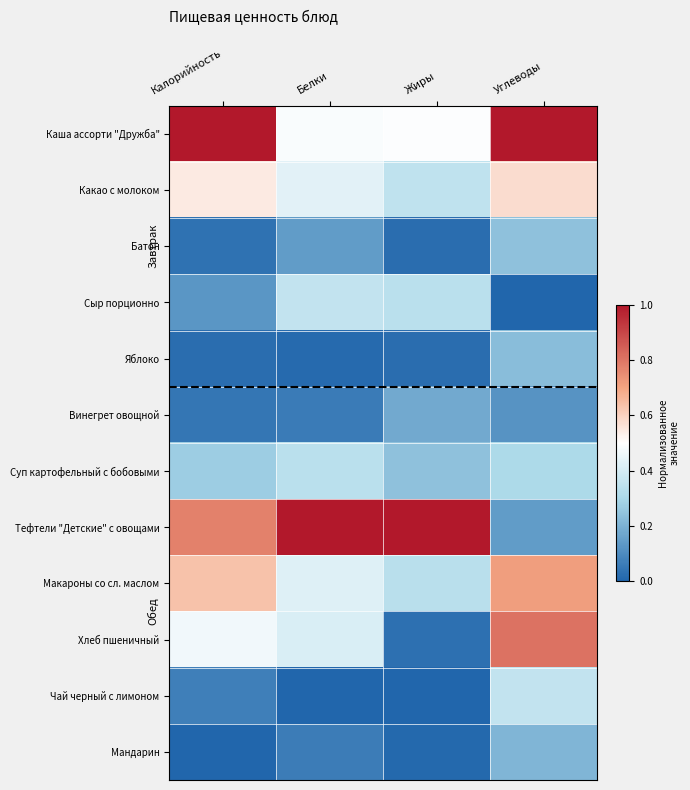

Reading left to right, what are all the values shown in this chart?

Каша ассорти "Дружба": Калорийность=1.0	Белки=0.5	Жиры=0.5	Углеводы=1.0
Какао с молоком: Калорийность=0.5	Белки=0.4	Жиры=0.3	Углеводы=0.6
Батон: Калорийность=0.0	Белки=0.1	Жиры=0.0	Углеводы=0.2
Сыр порционно: Калорийность=0.1	Белки=0.4	Жиры=0.3	Углеводы=0.0
Яблоко: Калорийность=0.0	Белки=0.0	Жиры=0.0	Углеводы=0.2
Винегрет овощной: Калорийность=0.0	Белки=0.1	Жиры=0.2	Углеводы=0.1
Суп картофельный с бобовыми: Калорийность=0.3	Белки=0.3	Жиры=0.2	Углеводы=0.3
Тефтели "Детские" с овощами: Калорийность=0.8	Белки=1.0	Жиры=1.0	Углеводы=0.1
Макароны со сл. маслом: Калорийность=0.6	Белки=0.4	Жиры=0.3	Углеводы=0.7
Хлеб пшеничный: Калорийность=0.5	Белки=0.4	Жиры=0.0	Углеводы=0.8
Чай черный с лимоном: Калорийность=0.1	Белки=0.0	Жиры=0.0	Углеводы=0.4
Мандарин: Калорийность=0.0	Белки=0.1	Жиры=0.0	Углеводы=0.2